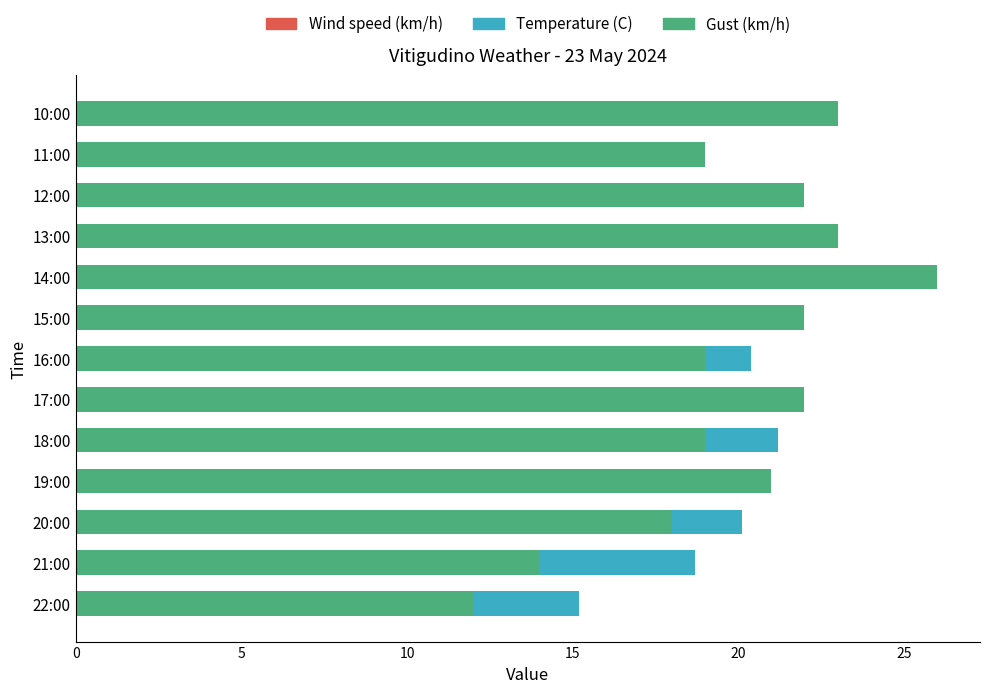

Does the chart contain any negative values?

No